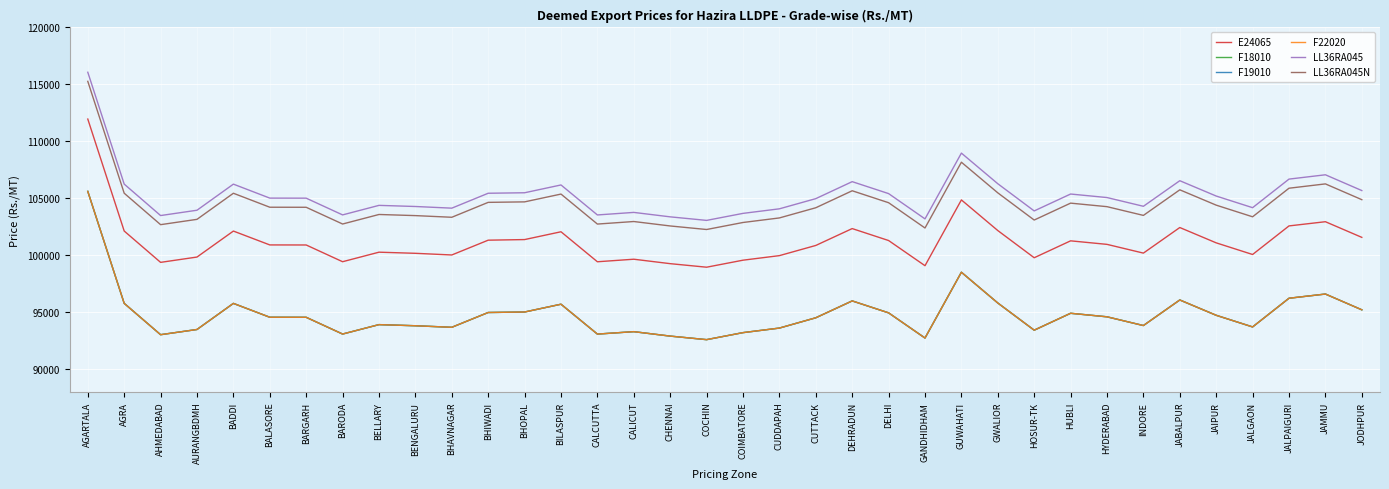

Is this an area chart (filled region under the line)?

No